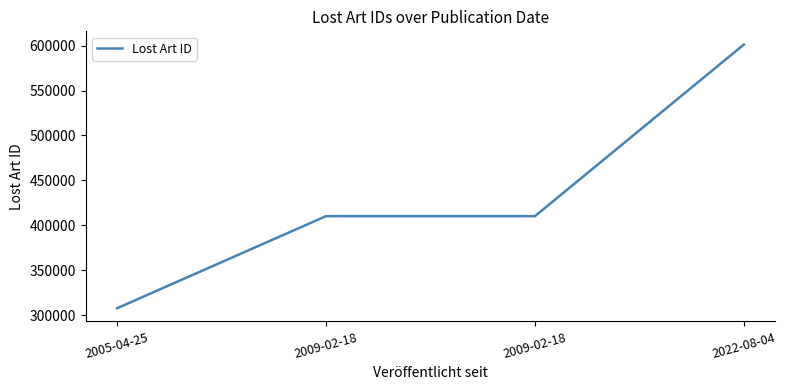

Rank the categories by value from lowest to highest.

2005-04-25, 2009-02-18, 2009-02-18, 2022-08-04